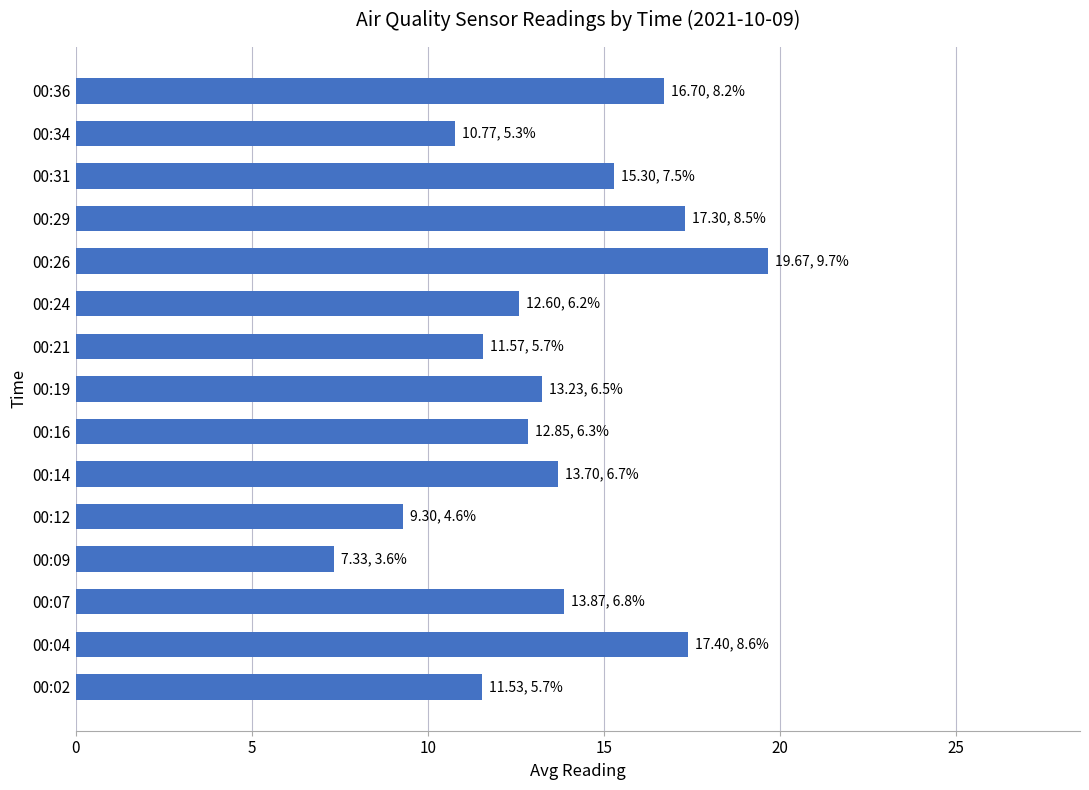

At which category does the chart reach its peak across all series?

00:26